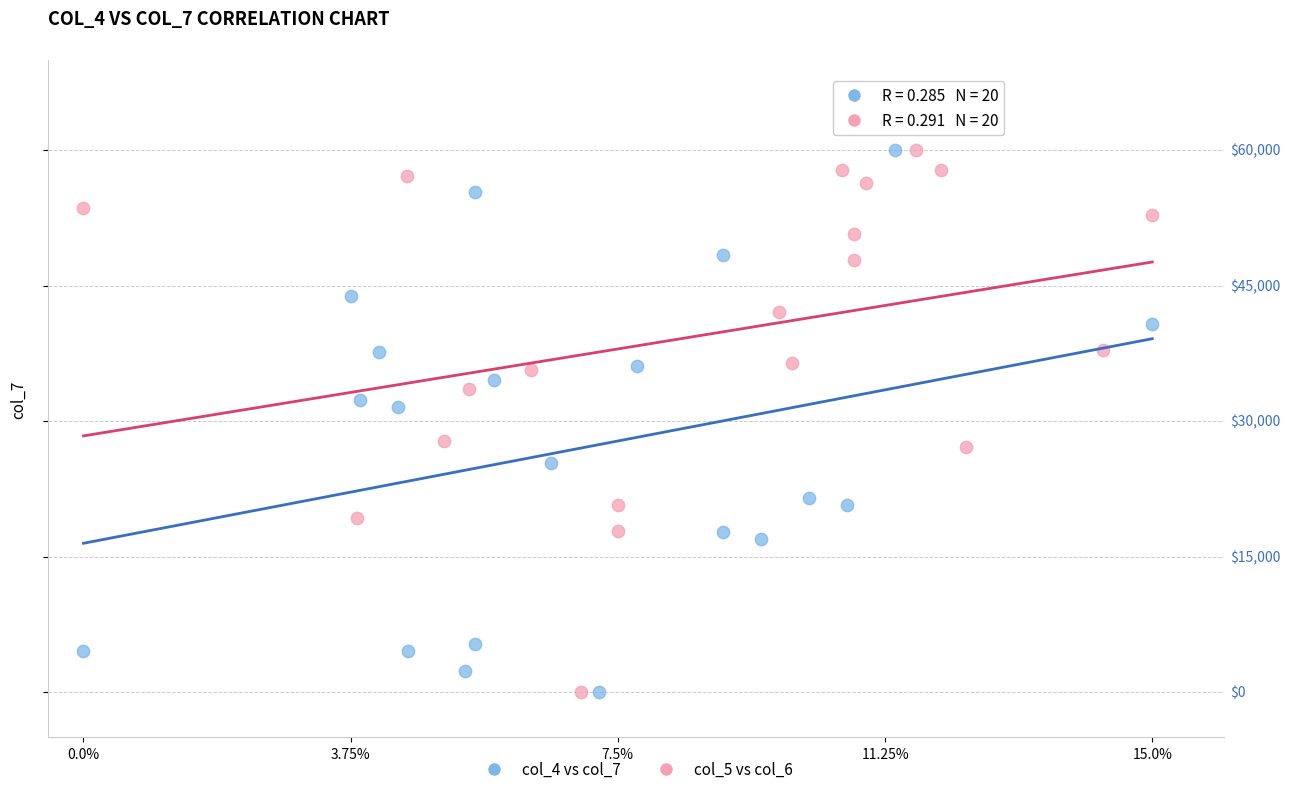

What are all the series names shown in the legend?

col_4 vs col_7, col_5 vs col_6